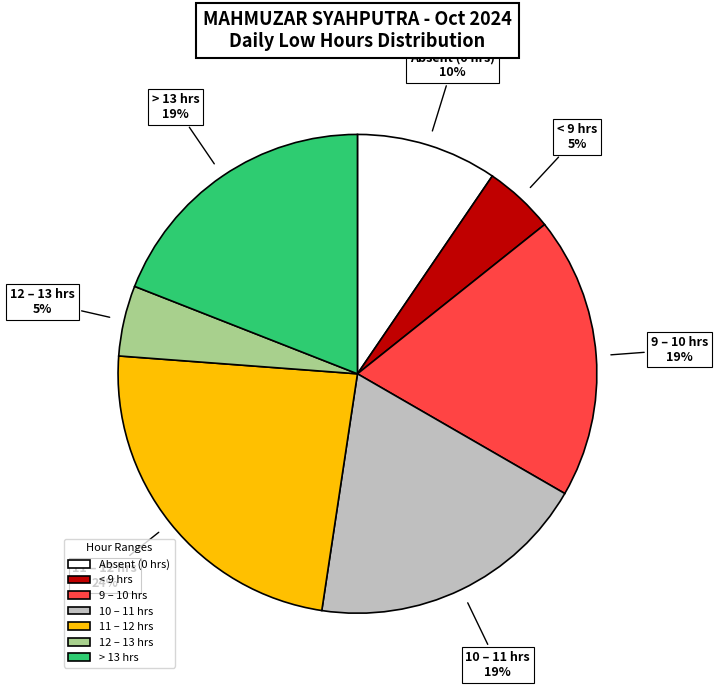

Does Absent (0 hrs) represent more than half of the total?

No